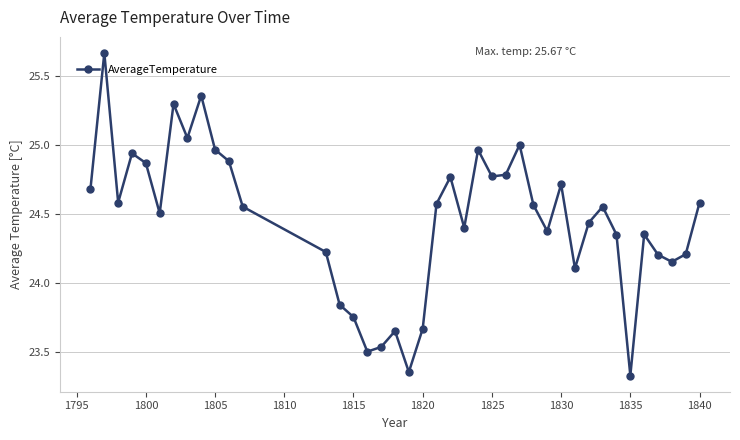

What is the difference between the maximum and minimum values?

2.3